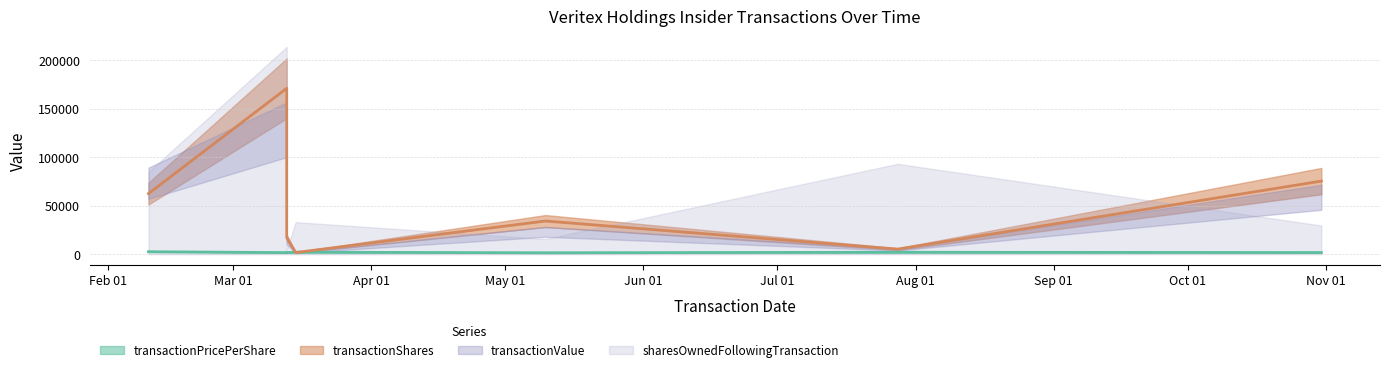

What is the value of the transactionShares point at the 4th from the left?

1712.6